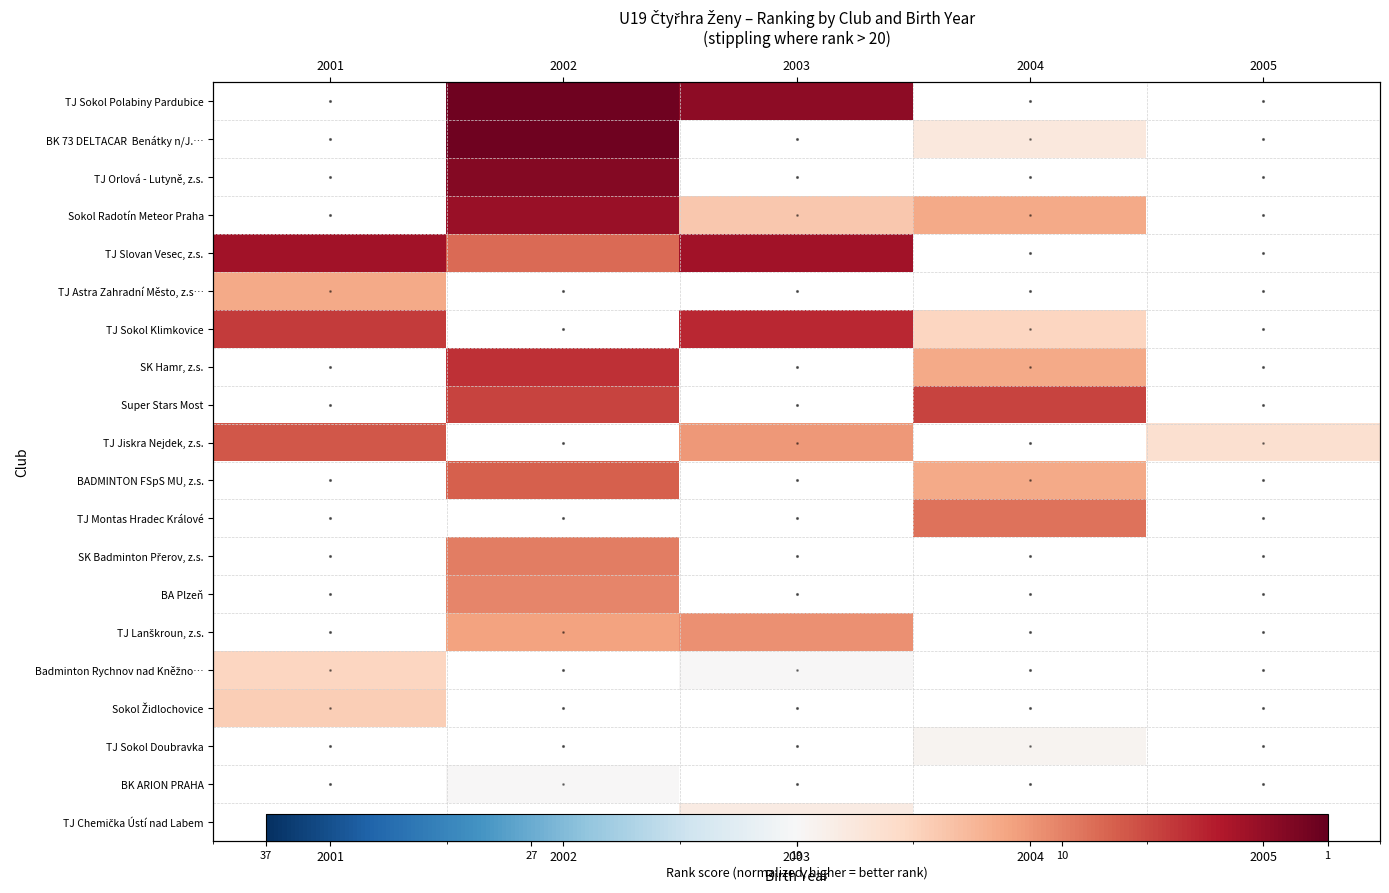

Where is TJ Astra Zahradní Město, z.s… nearest to the value 0?

2001